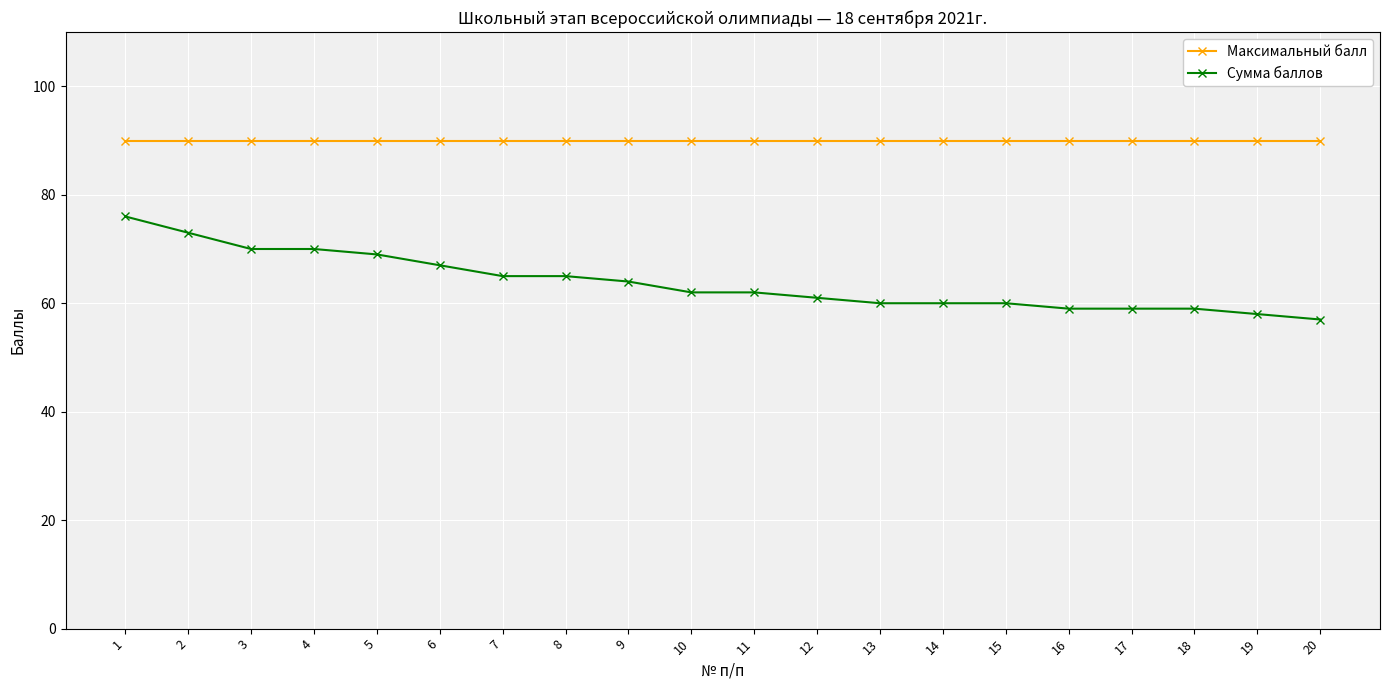

What is the sum of the Максимальный балл values at 1 and 17?

180